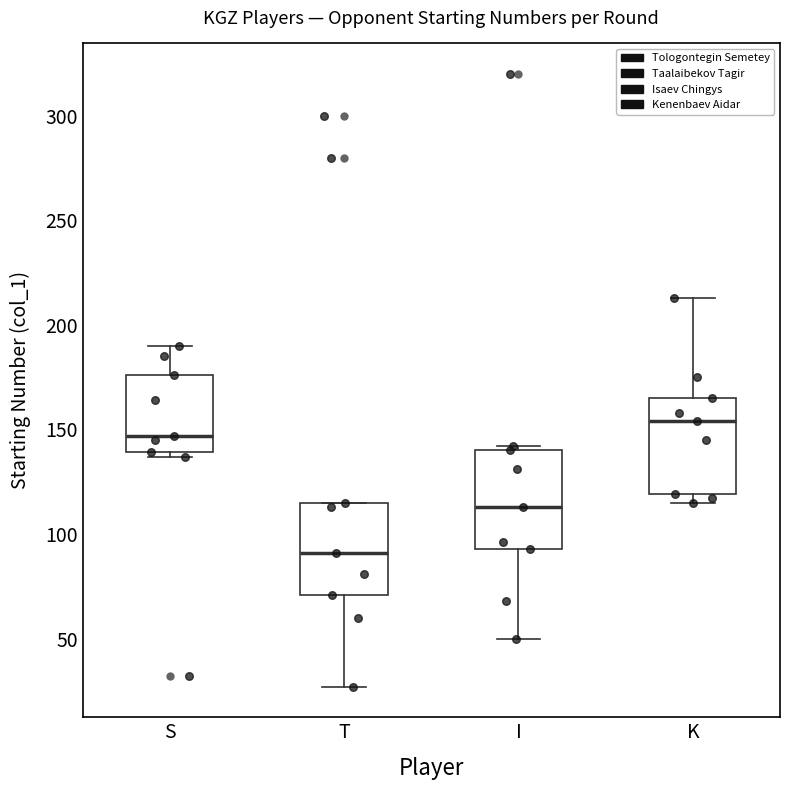

Reading left to right, transcribe this box plot: for each box, give where its median line is, the range the box spans, and where its two whiskers end, as read against the y-axis. The values are not printed on the chart, so give them approximately, as read against the axis.

S: median 145, box 140 to 175, whiskers 135 to 190
T: median 90, box 70 to 115, whiskers 25 to 115
I: median 115, box 95 to 140, whiskers 50 to 140 (just above the box's upper edge)
K: median 155, box 120 to 165, whiskers 115 to 215